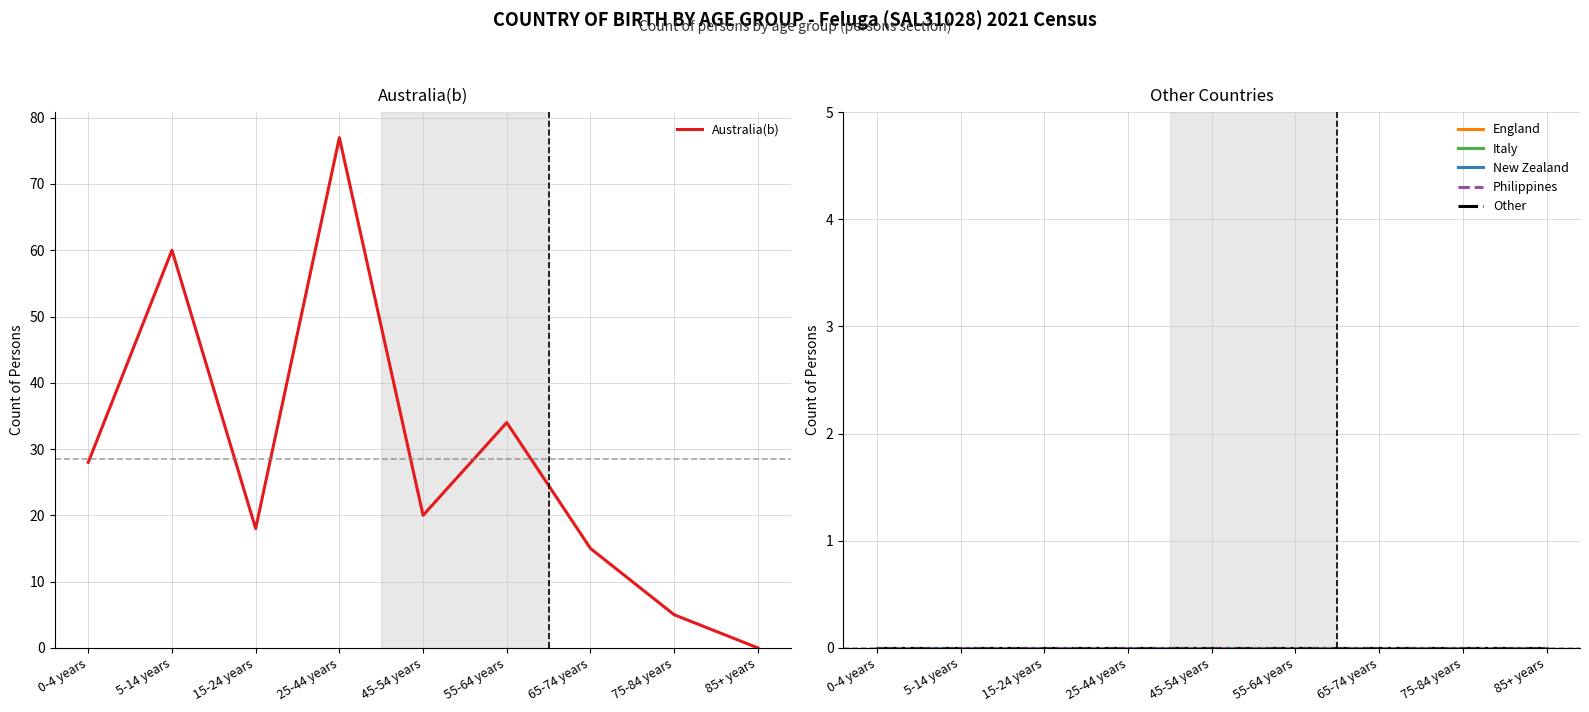

At which label does England reach its peak?

0-4 years